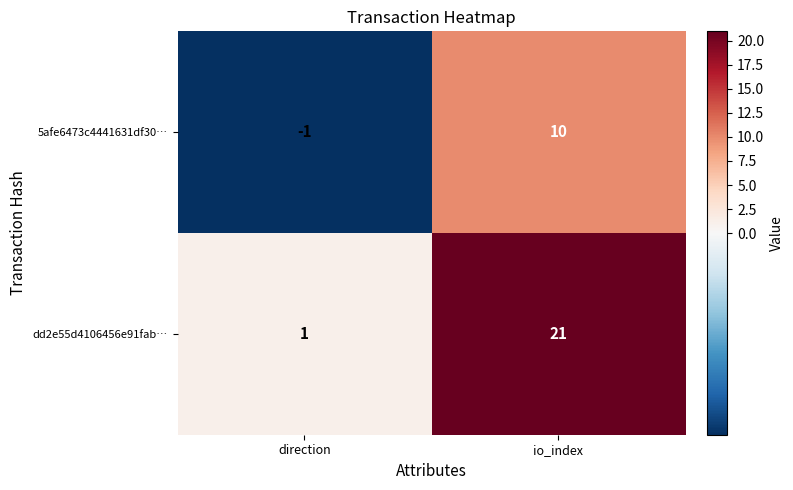

What value does the dd2e55d4106456e91fab… series have at io_index?

21